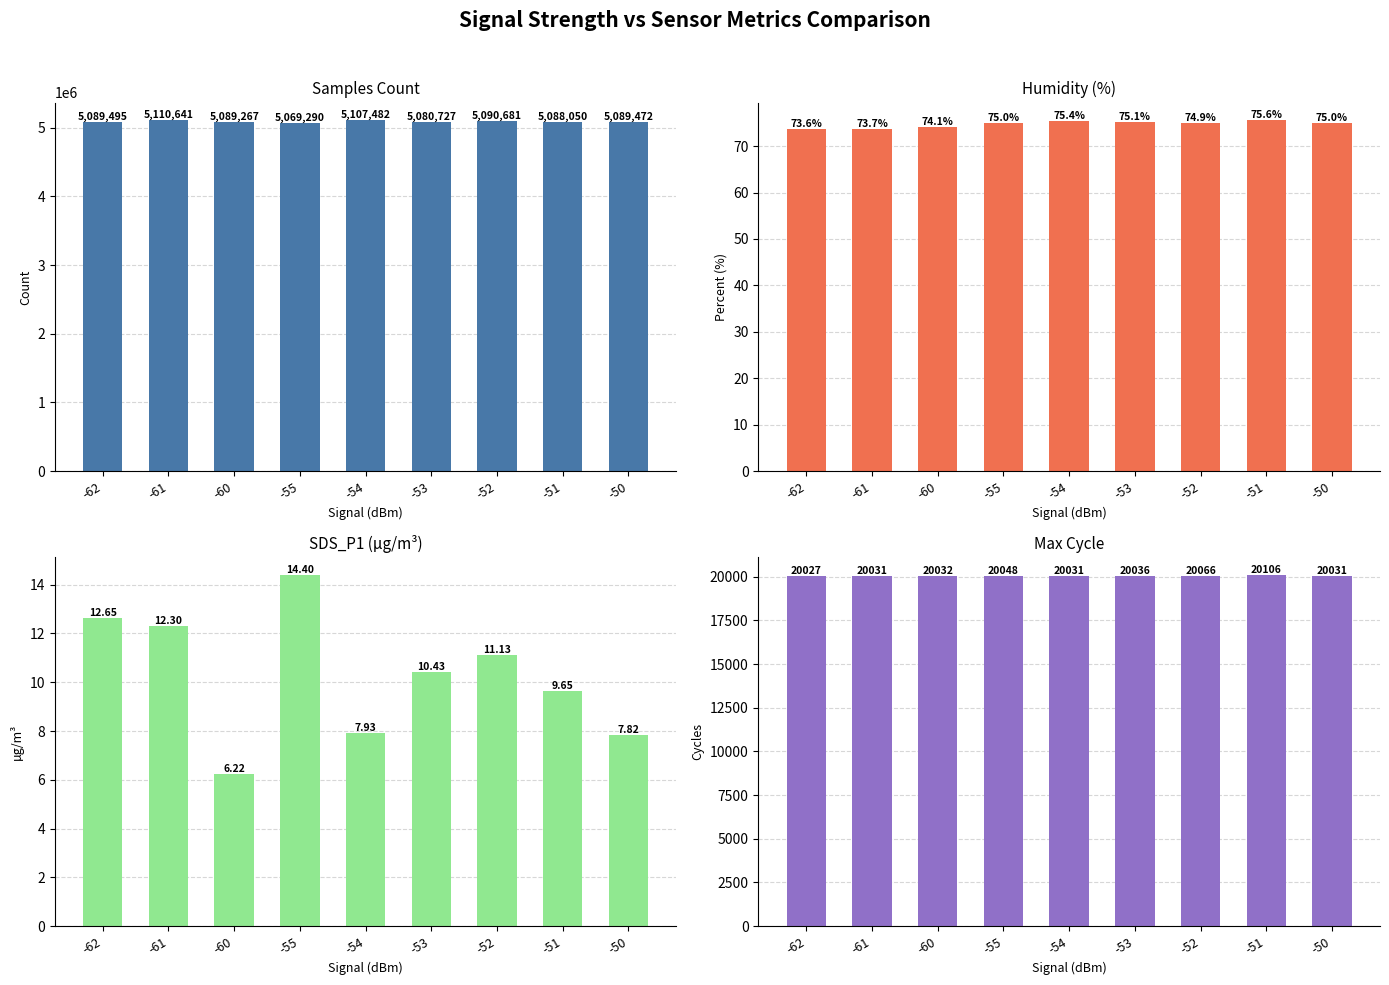

What is the sum of all Samples values?

45815105.0